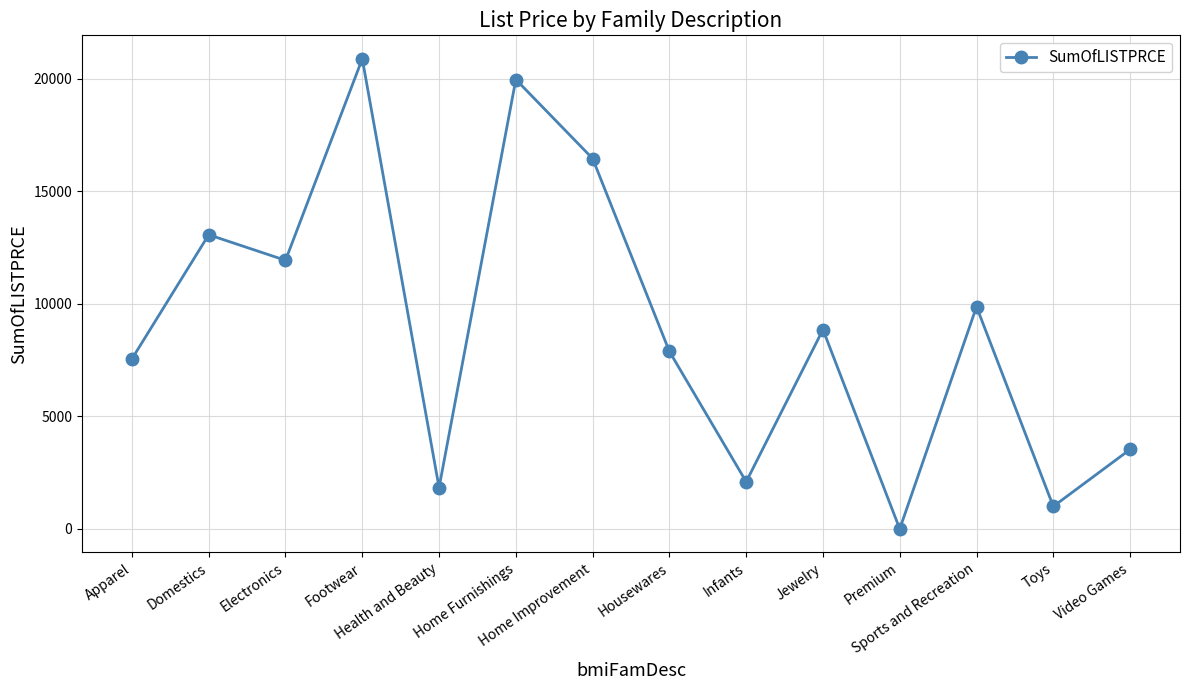

What is the difference between the maximum and minimum values?

20877.8